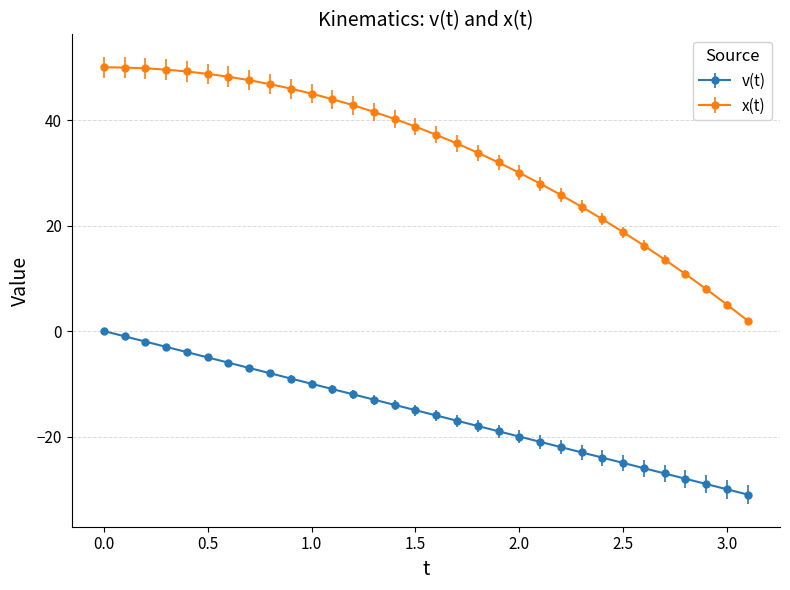

List the series in order of their peak value, highest first.

x(t), v(t)